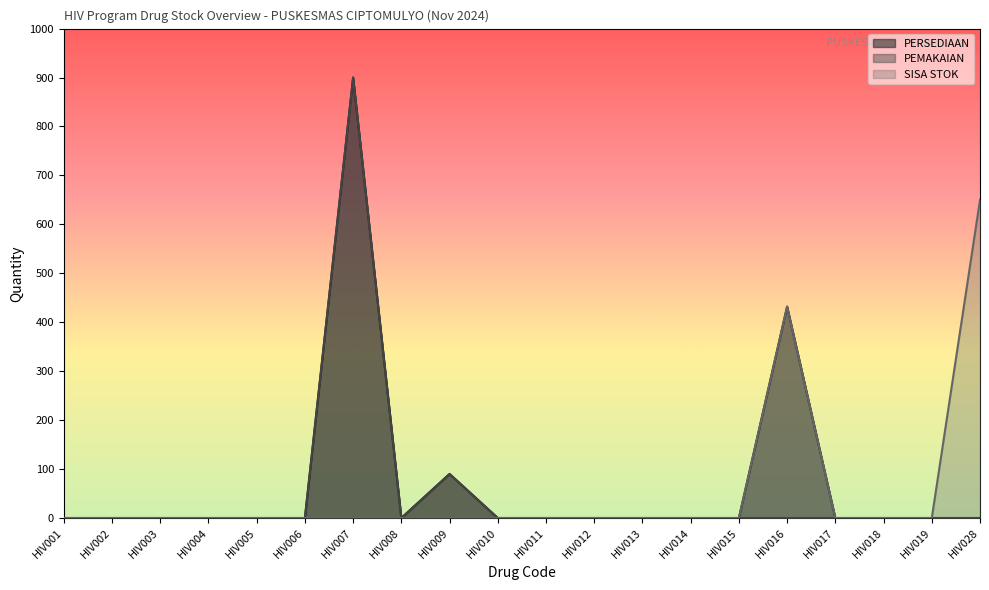

True or false: PEMAKAIAN and SISA STOK intersect in this chart.

False